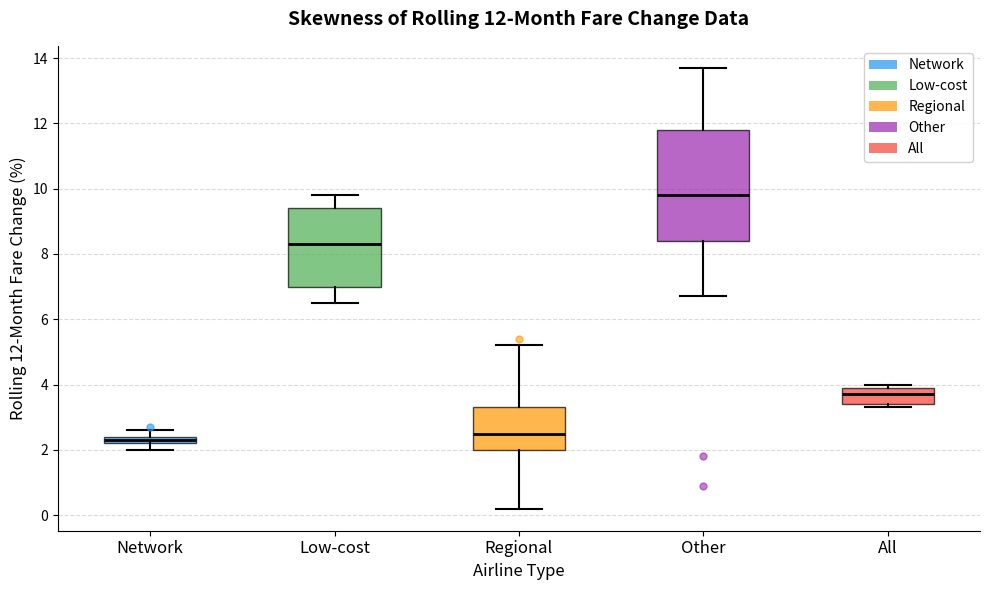

Which box is the tallest, from its lower edge to its upper edge?

Other